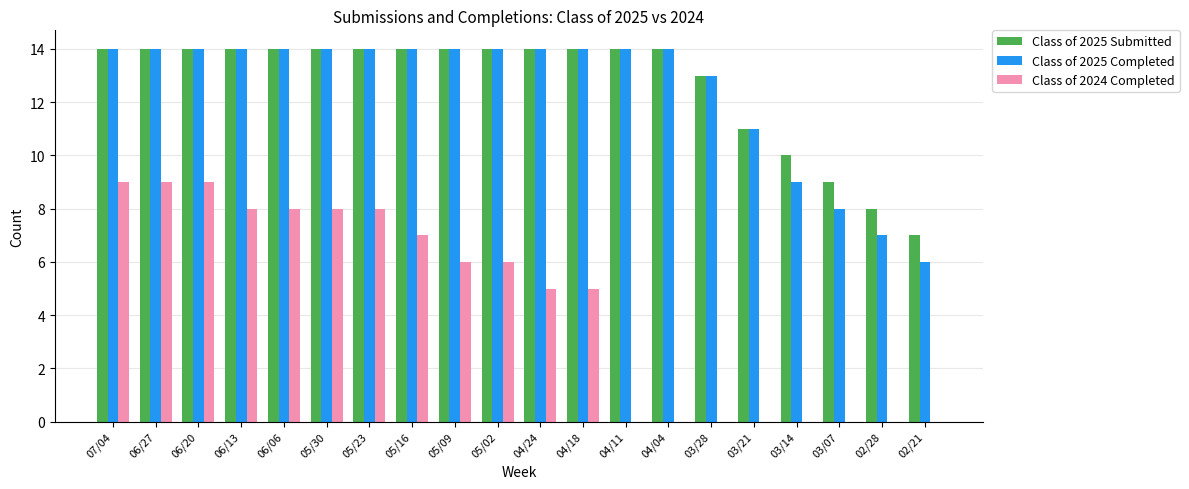

What is the sum of the Class of 2025 Completed values at 06/27 and 06/20?

28